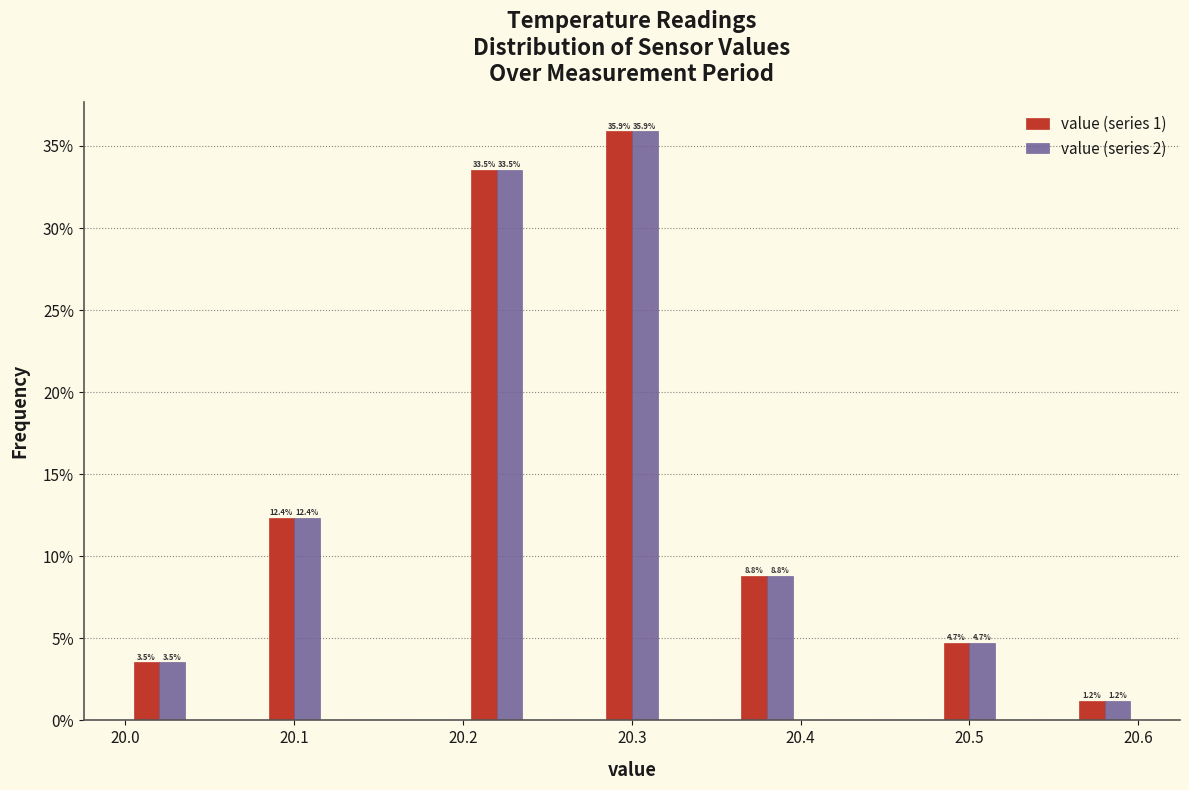

In the value (series 2) series, which range on the x-axis has the tallest bar?

20.28 to 20.32